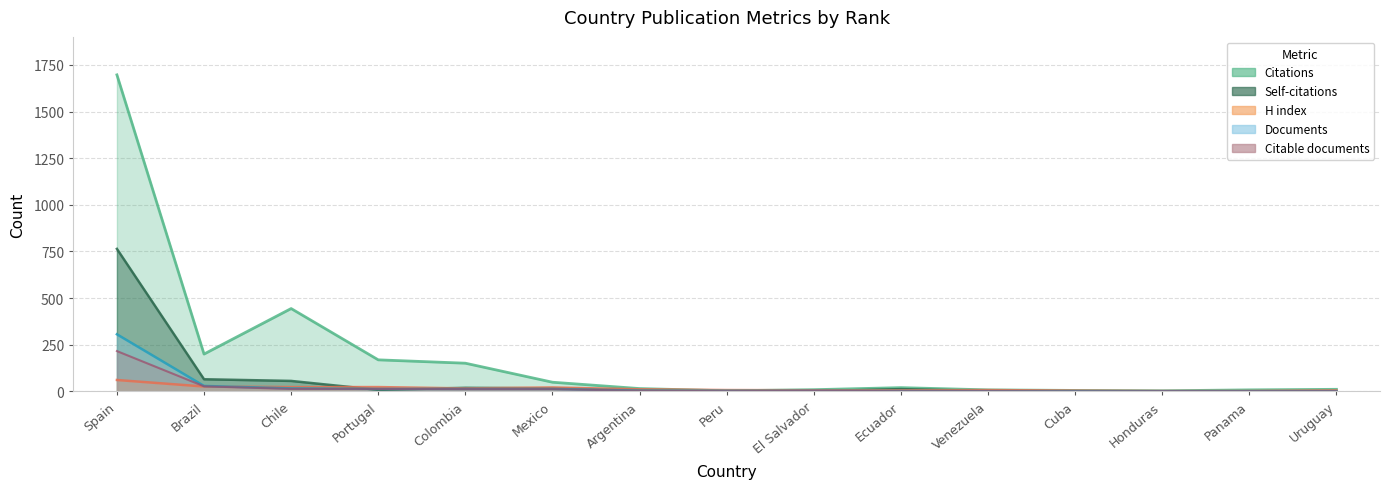

What is the difference between the H index values at Mexico and Uruguay?

16